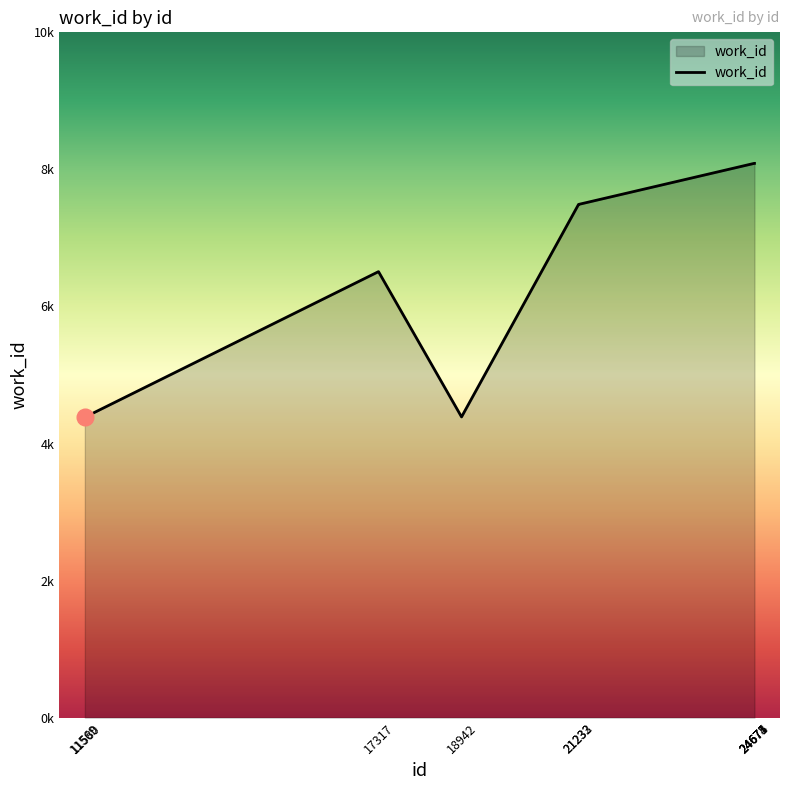

Does the chart have visible grid lines?

No